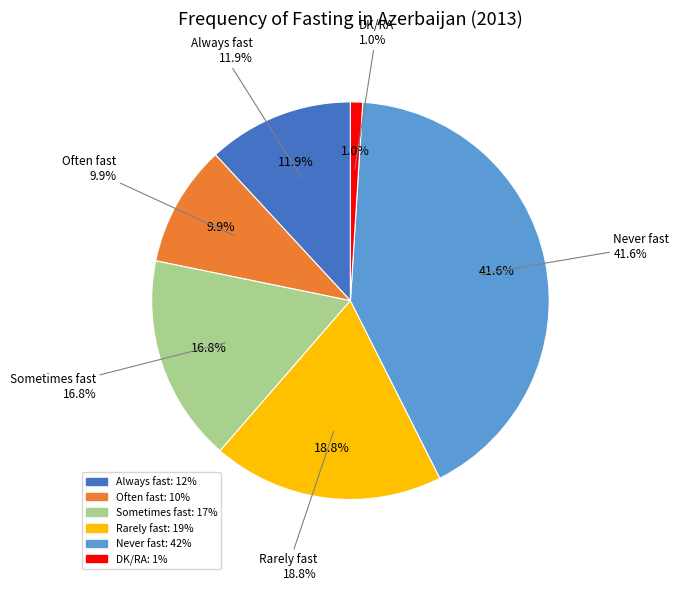

Is there any slice that represents more than half of the pie?

No